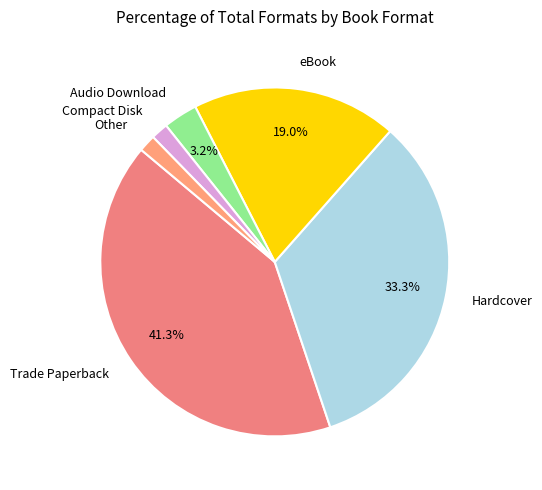

To the nearest percent, what is the difference between the largest and smallest slice percentages?

40%